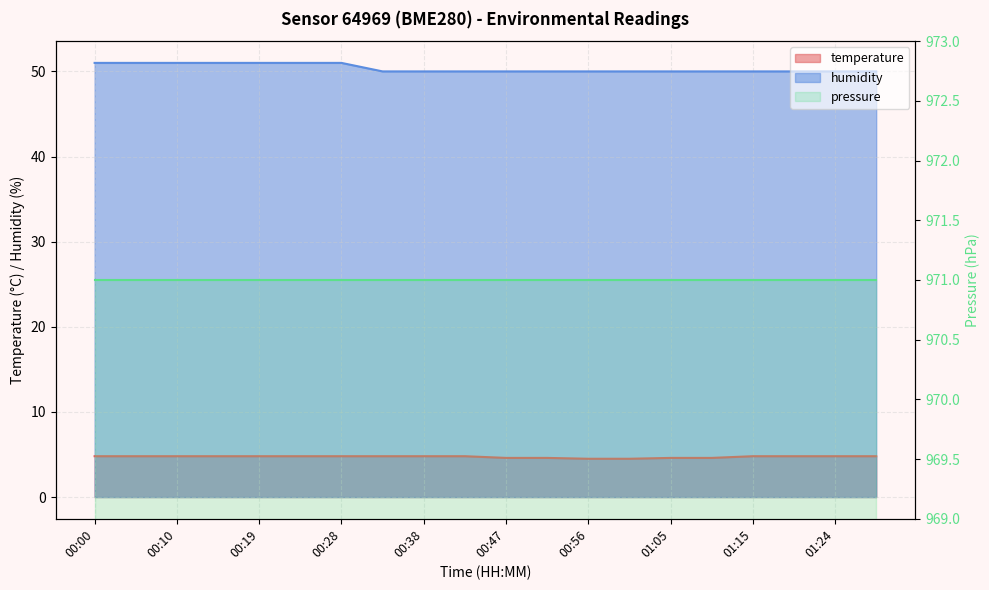

What is the spread (max minus min) of values at 00:10?

46.2